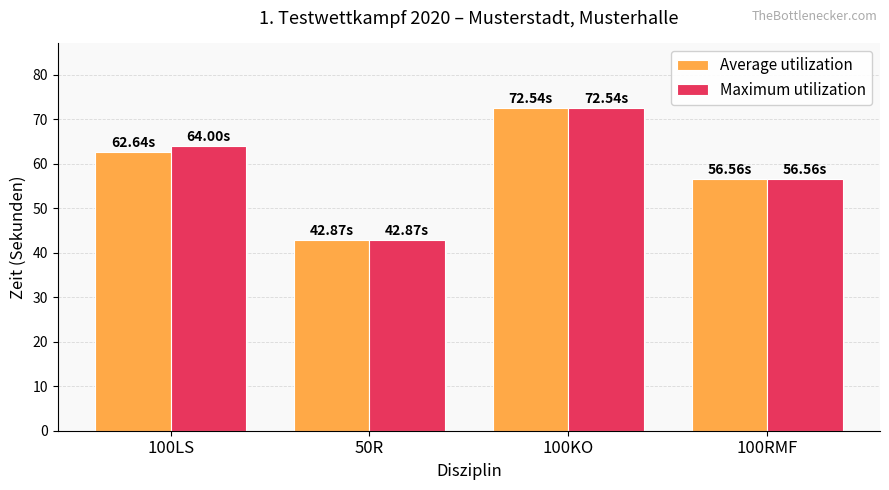

Which category has the lowest value across all series?

50R